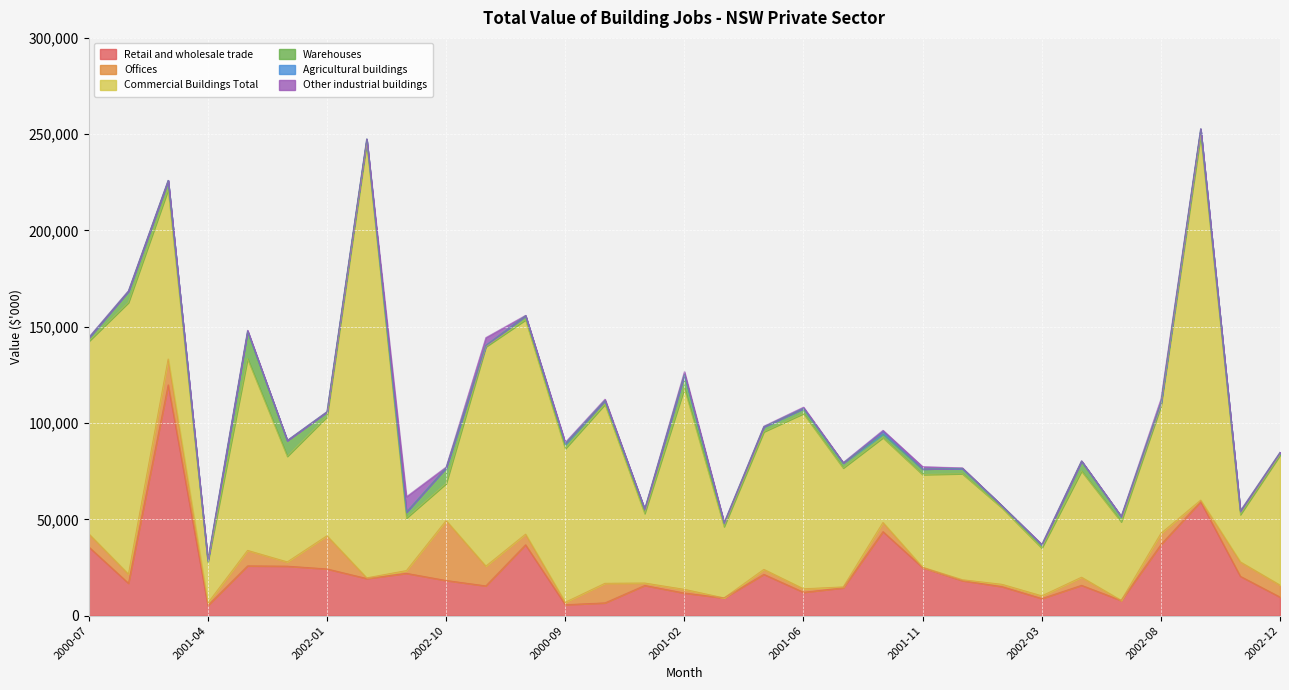

Is it true that Offices equals 815 at 2000-09?

False